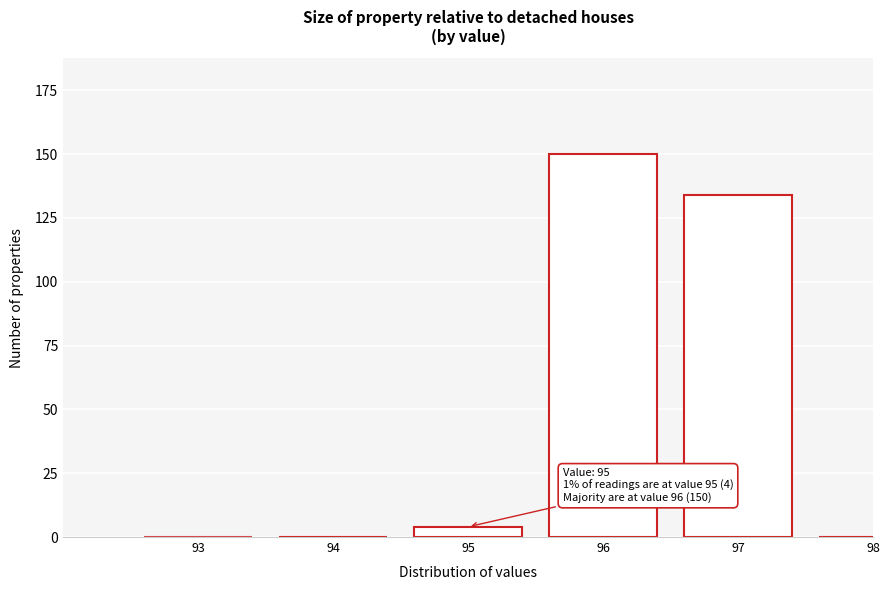

Reading right to left, transcribe all the data shown in this chart.

98=0	97=134	96=150	95=4	94=0	93=0